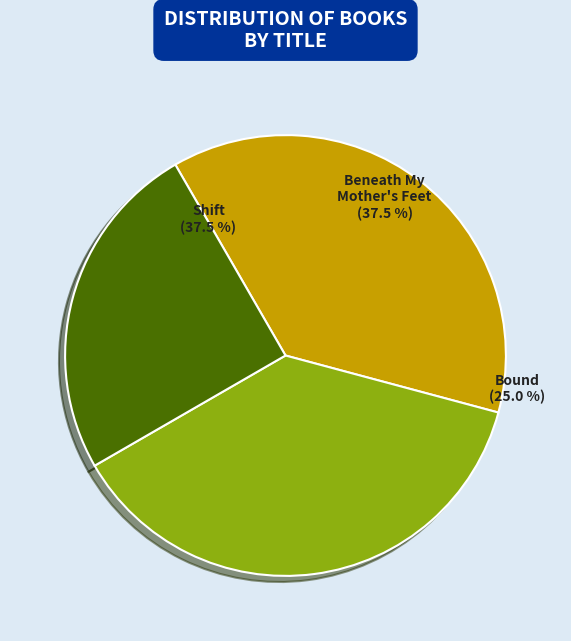

Is there any slice that represents more than half of the pie?

No